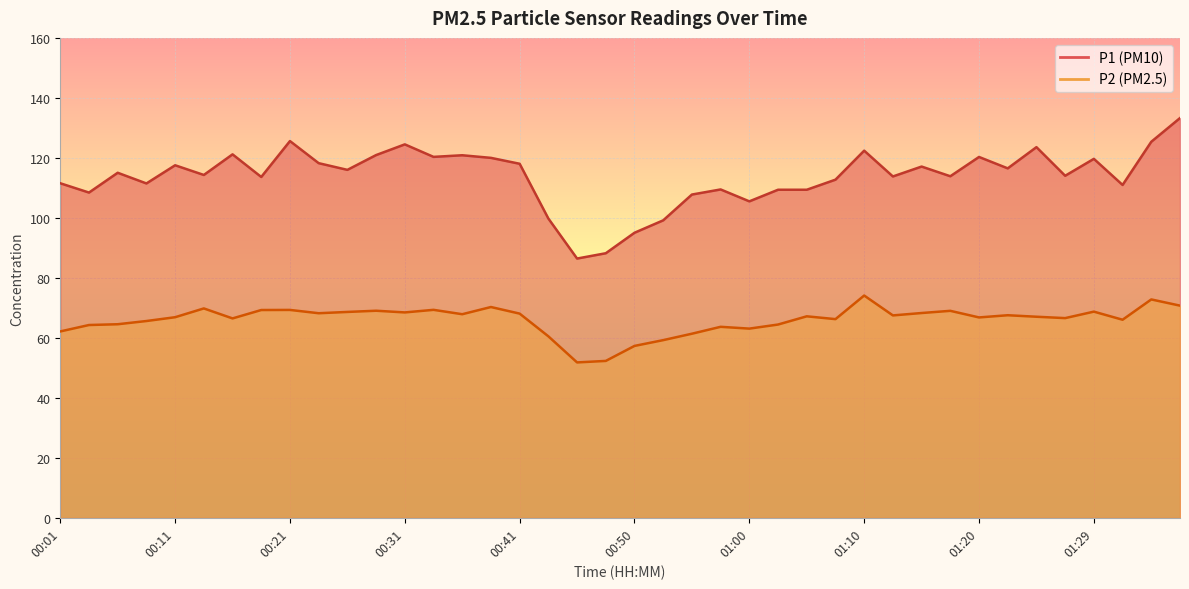

The value of P2 at 01:37 is 14.5. True or false?

False